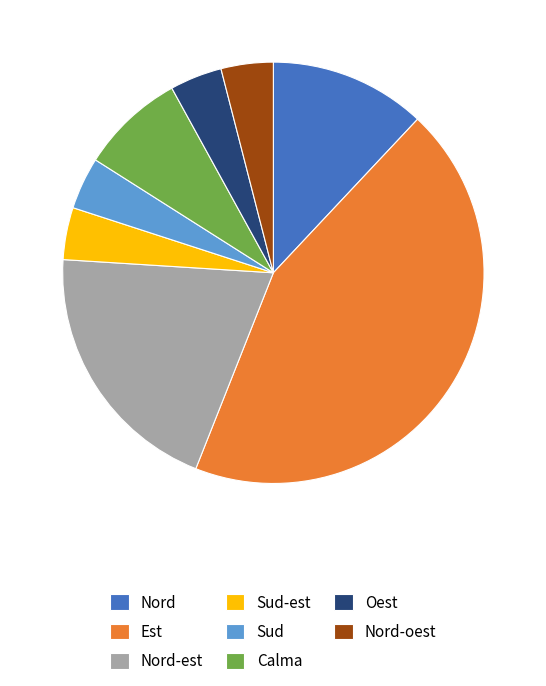

How many segments does this pie chart have?

8